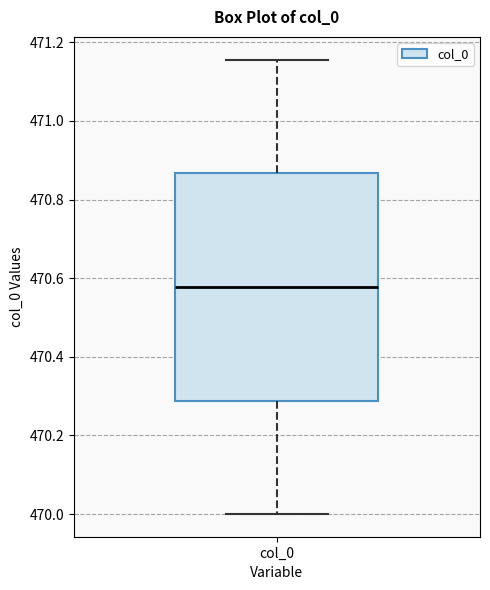

Transcribe this box plot: give where the median line is, the range the box spans, and where the two whiskers end, as read against the y-axis. The values are not printed on the chart, so give them approximately, as read against the axis.

median 470.58, box 470.28 to 470.86, whiskers 470.00 to 471.16